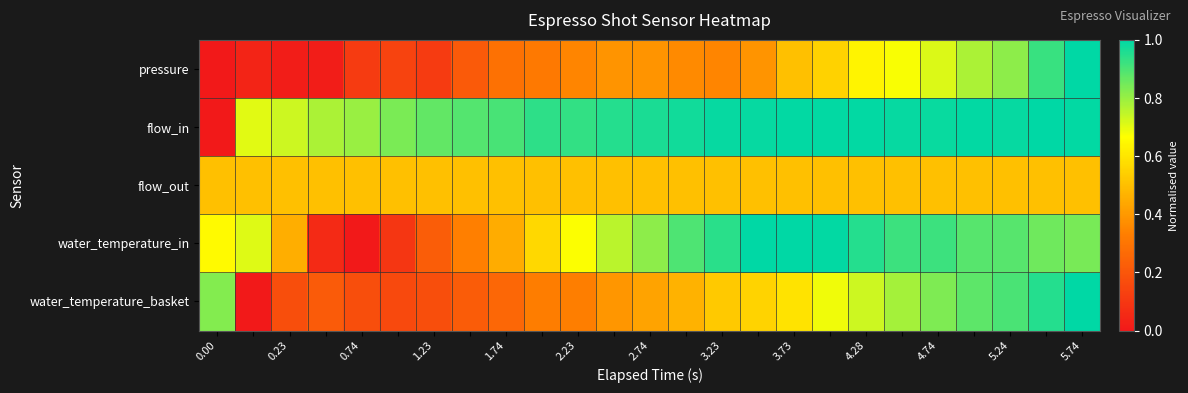

At how many categories does at least one series exceed 0?

25